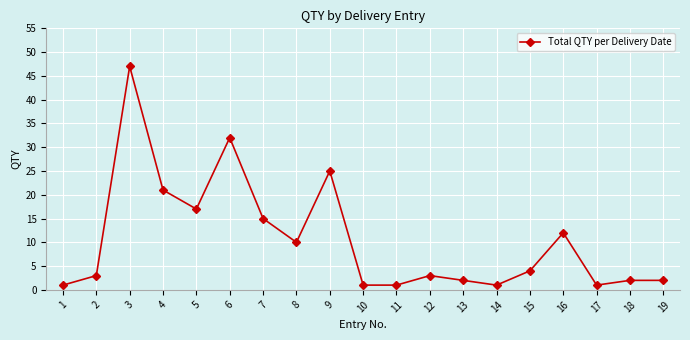

The value at 4 is 33. True or false?

False